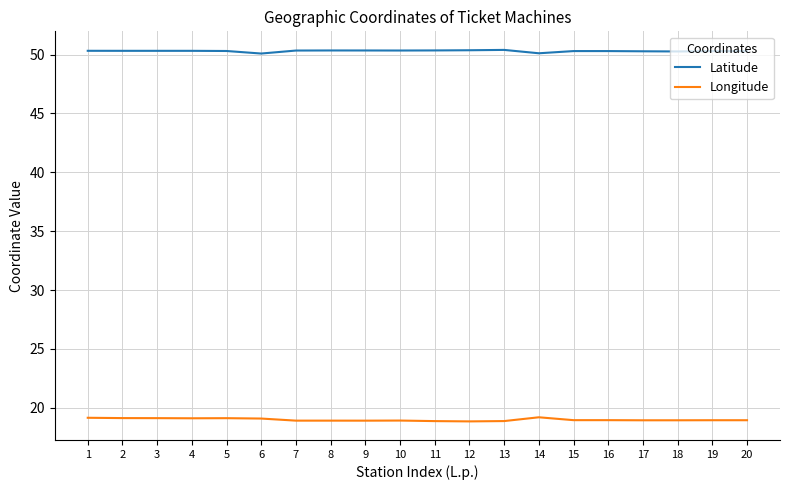

Rank the series at 13 from highest to lowest value.

Latitude, Longitude